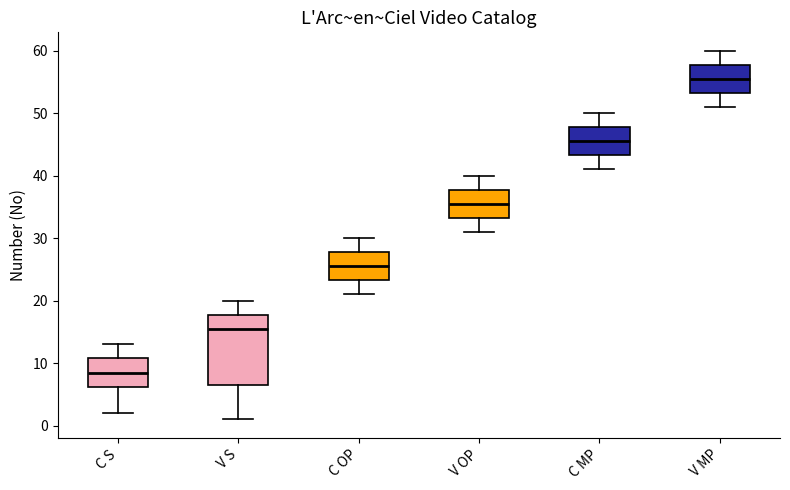

Reading left to right, read every box against the y-axis: the position of its median line, the range the box covers, and the ends of its whiskers. The values are not printed on the chart, so give them approximately, as read against the axis.

C S: median 9, box 6 to 11, whiskers 2 to 13
V S: median 16, box 7 to 18, whiskers 1 to 20
C OP: median 26, box 23 to 28, whiskers 21 to 30
V OP: median 36, box 33 to 38, whiskers 31 to 40
C MP: median 46, box 43 to 48, whiskers 41 to 50
V MP: median 56, box 53 to 58, whiskers 51 to 60